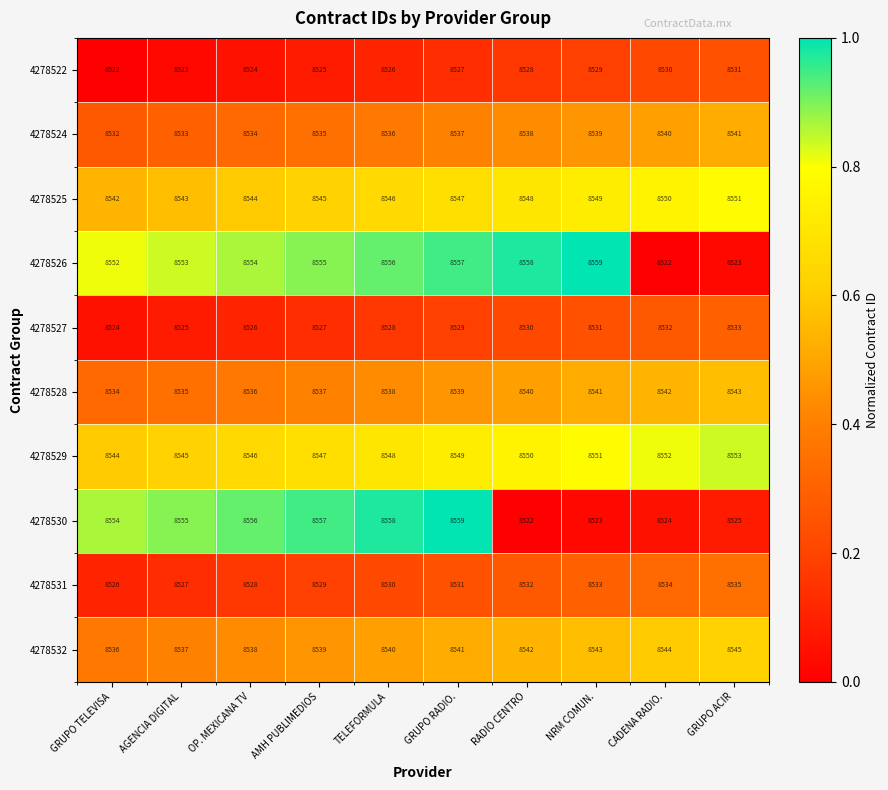

What is the total value across all series at TELEFORMULA?

85406